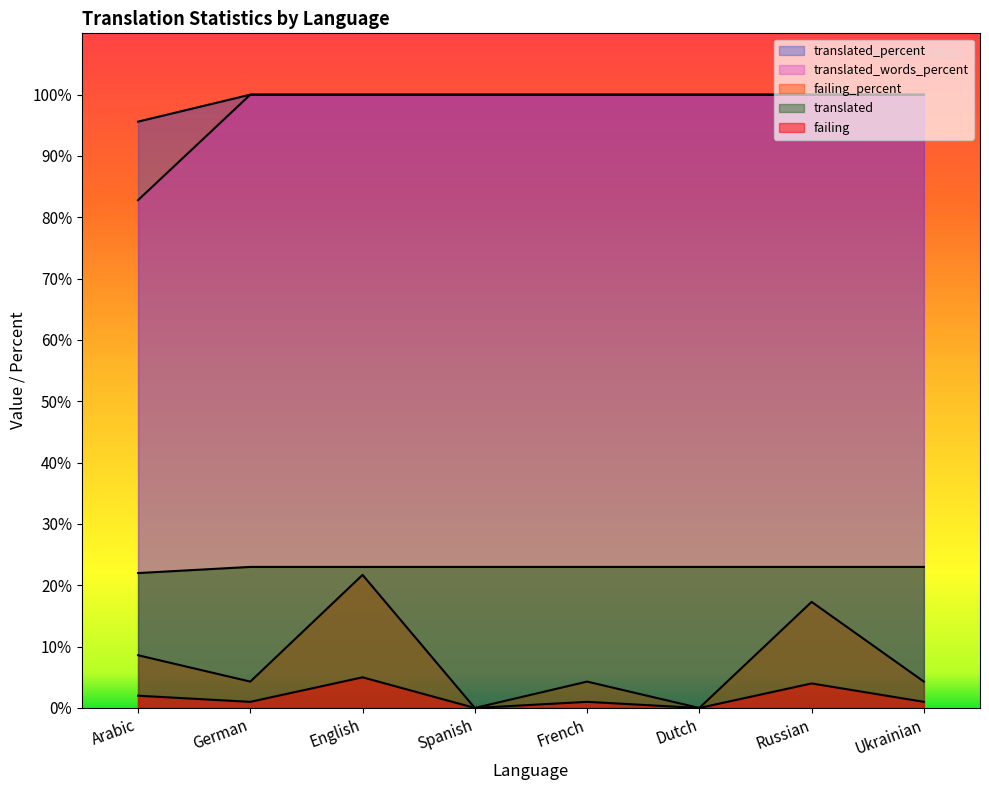

What is the difference between the highest and lowest values at Arabic?

93.6